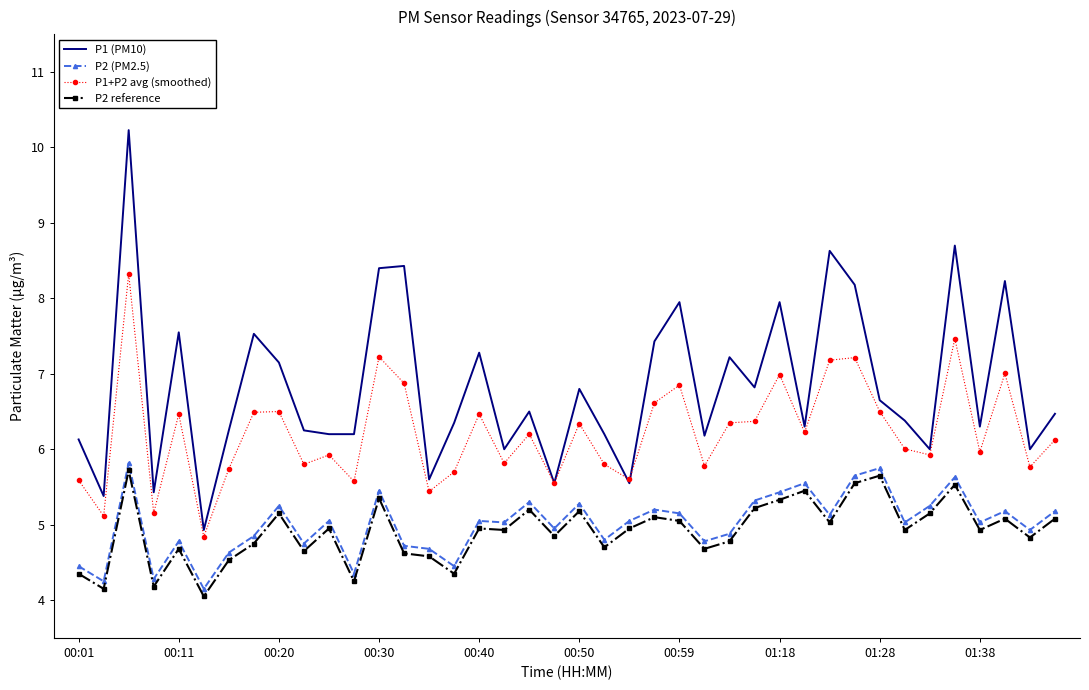

True or false: P2 (PM2.5) and P1+P2 avg (smoothed) cross at least once.

False